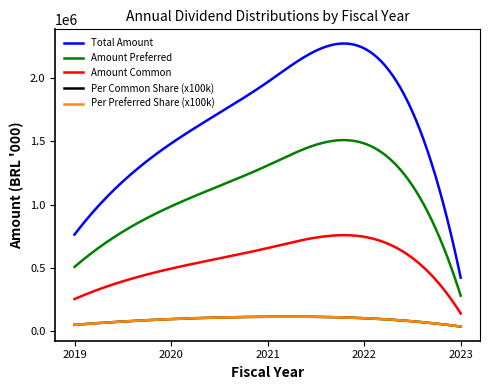

What is the greatest value displayed?

2232463.0